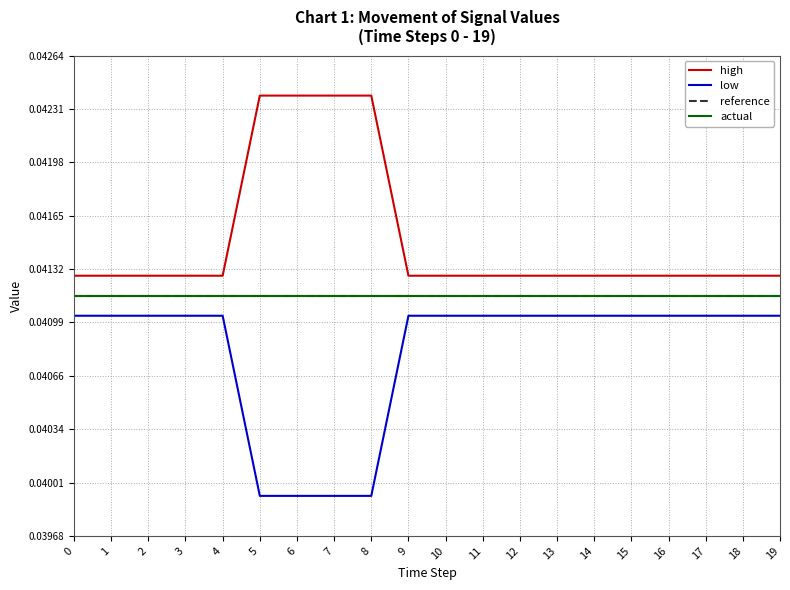

Is the value of low at 9 greater than the value of actual at 13?

No